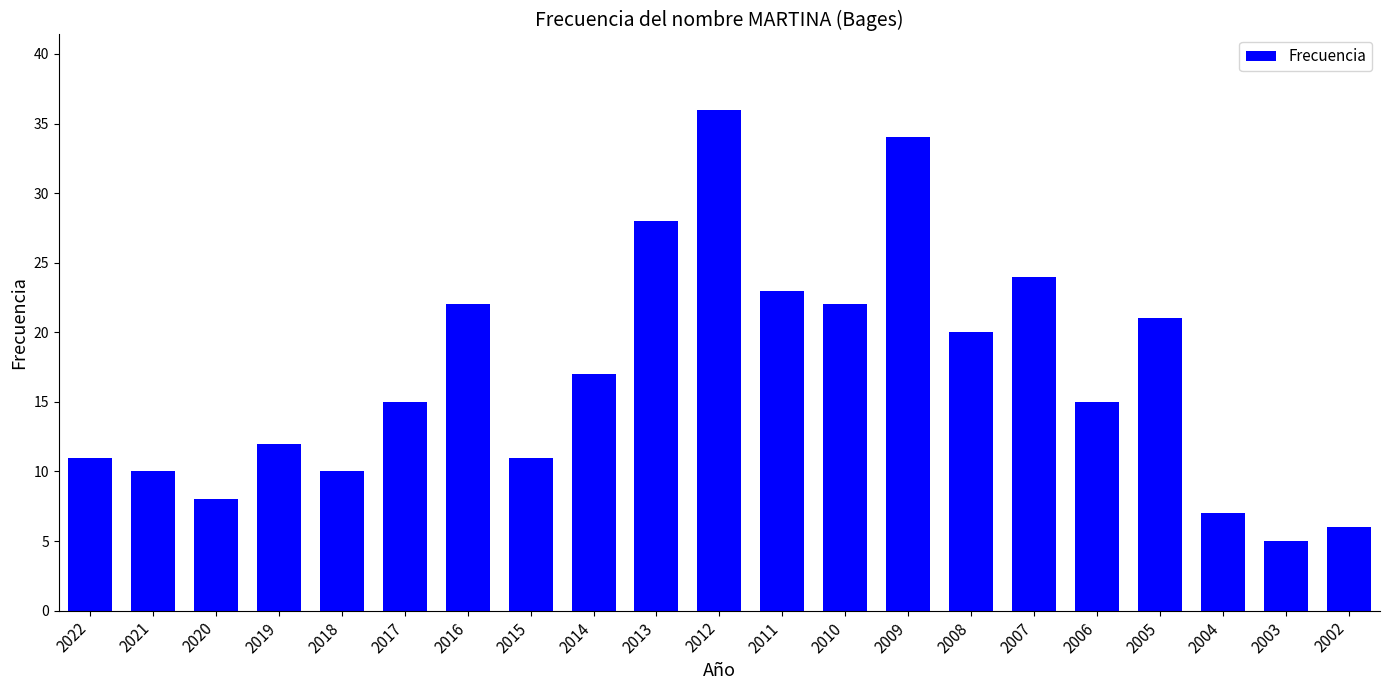

What is the greatest value displayed?

36